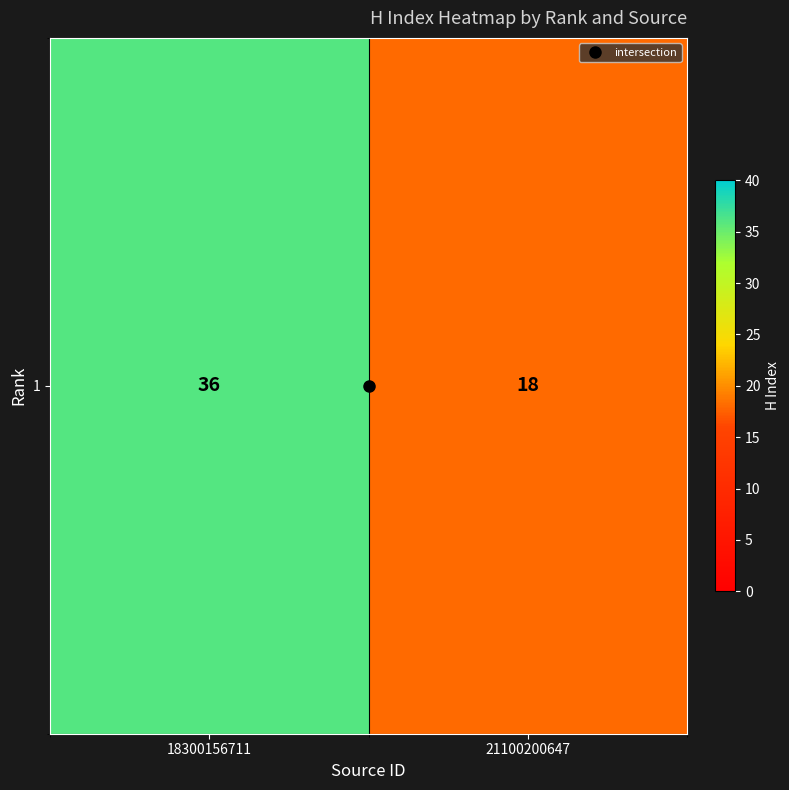

The chart shows a value of 18 at 21100200647. True or false?

True